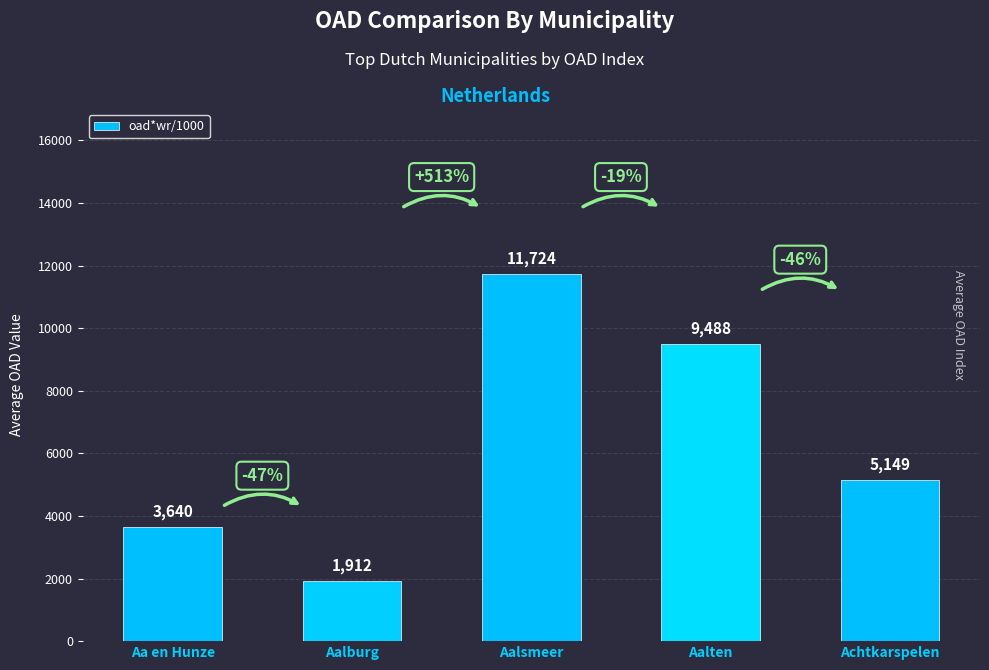

What is the approximate value at Aalsmeer?

11724.0